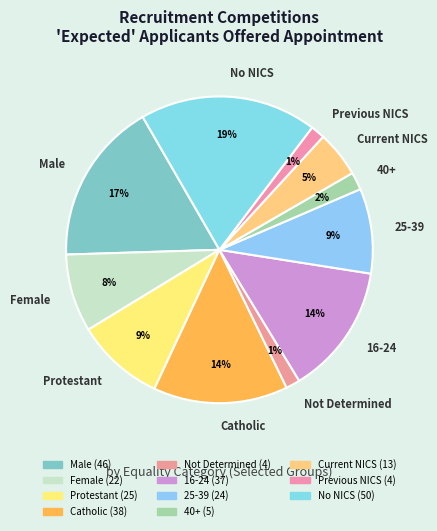

True or false: Protestant accounts for 17% of the total.

False